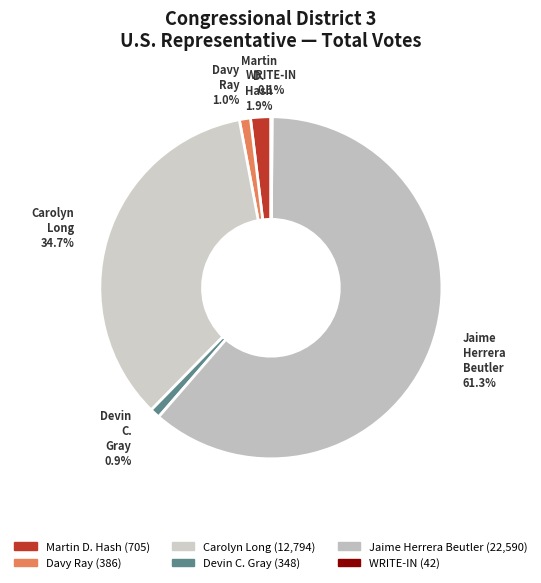

True or false: Devin C. Gray accounts for 1% of the total.

True